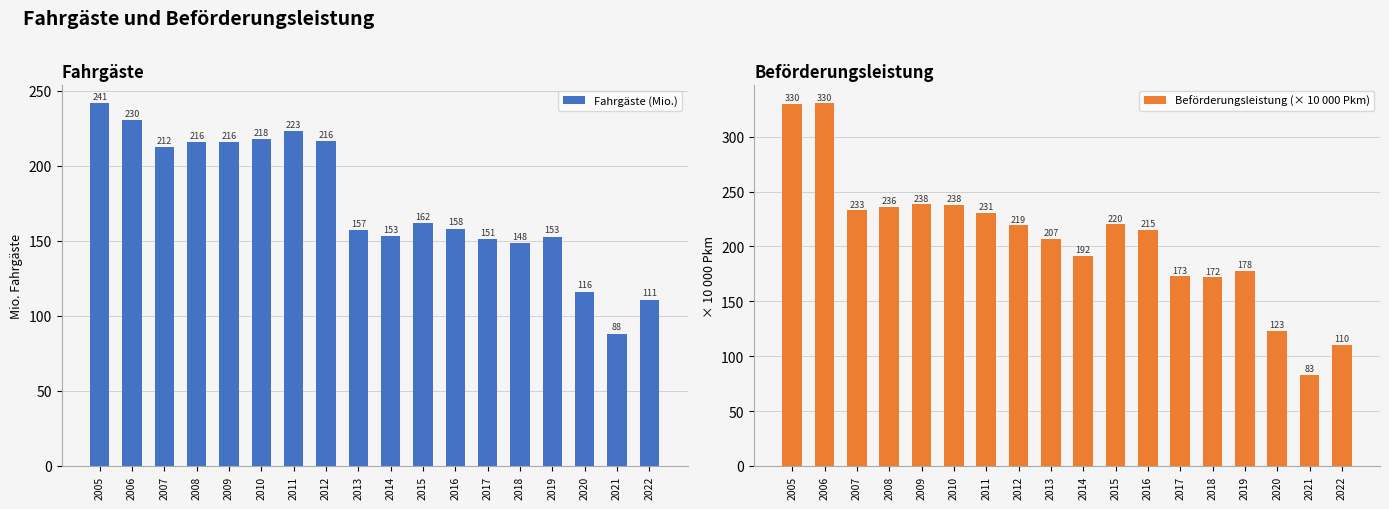

The Fahrgäste (Mio.) series shows 43.9 at 2017. True or false?

False